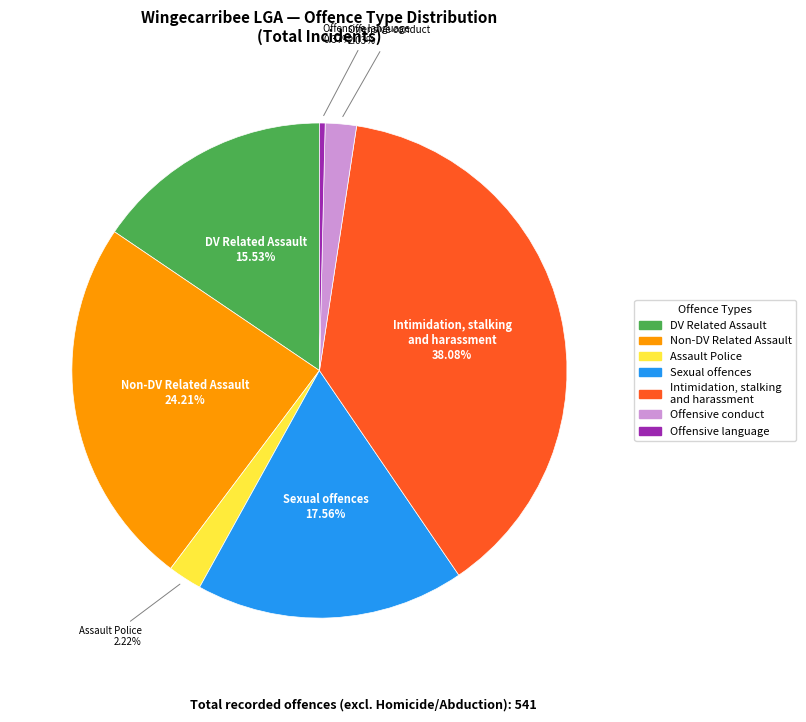

Is there any slice that represents more than half of the pie?

No